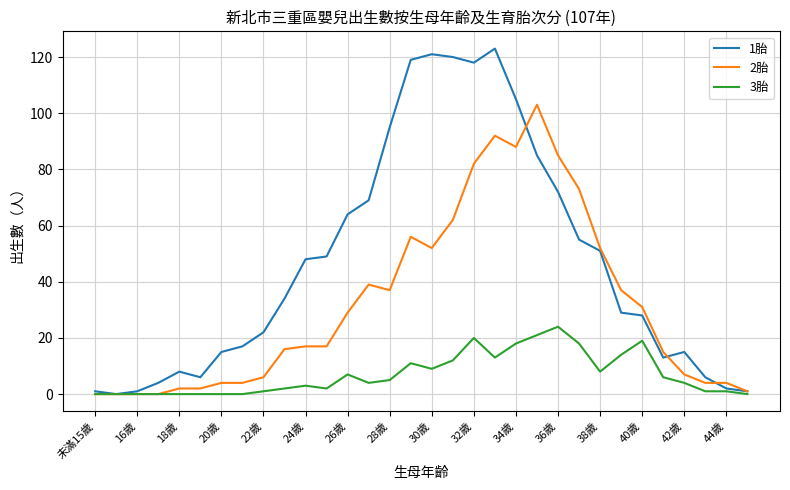

Is this an area chart (filled region under the line)?

No